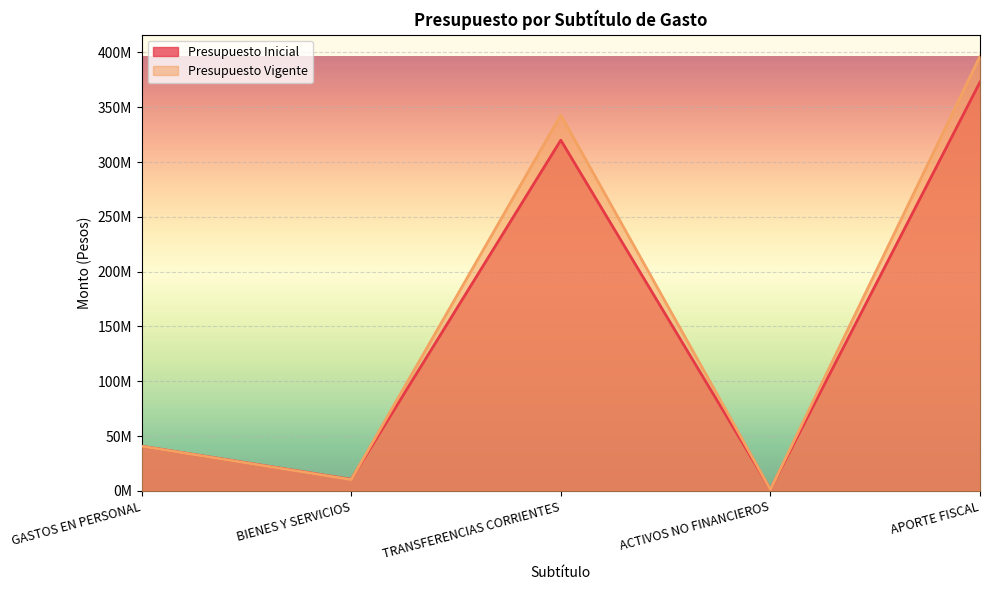

How many distinct data groups are displayed?

2